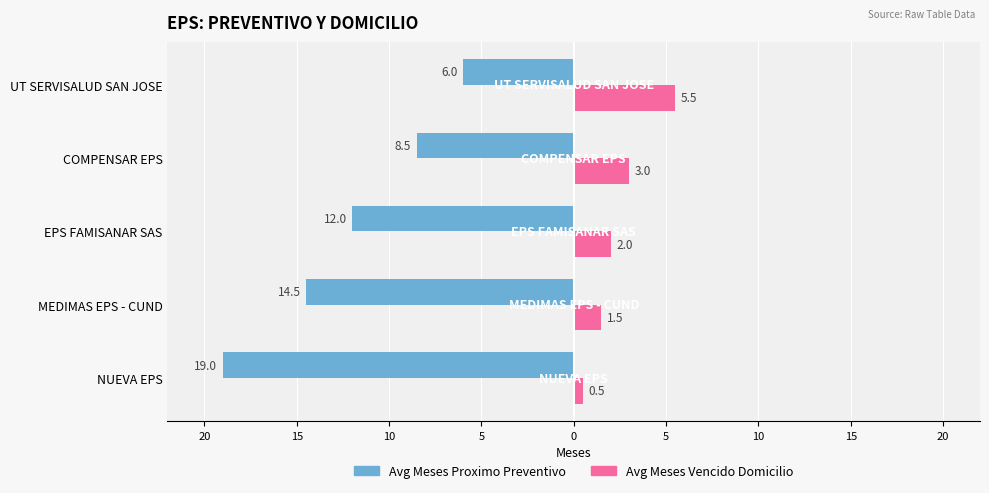

What are all the series names shown in the legend?

Avg Meses Proximo Preventivo, Avg Meses Vencido Domicilio